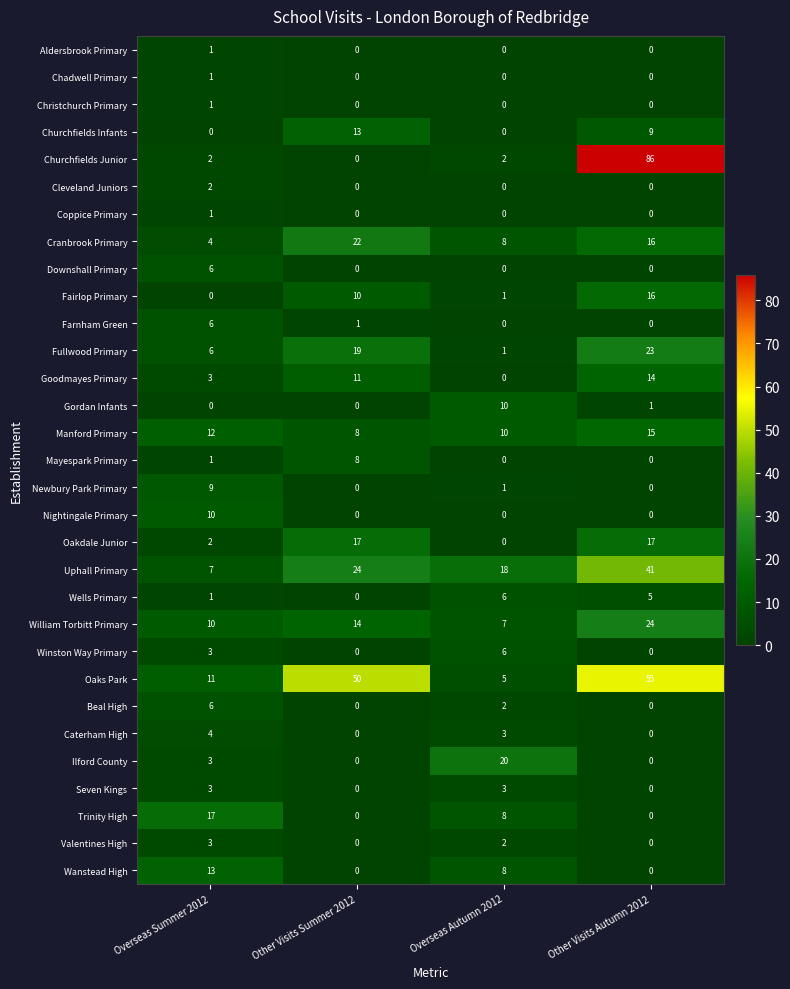

True or false: Cranbrook Primary has a value of 4 at Overseas Summer 2012.

True